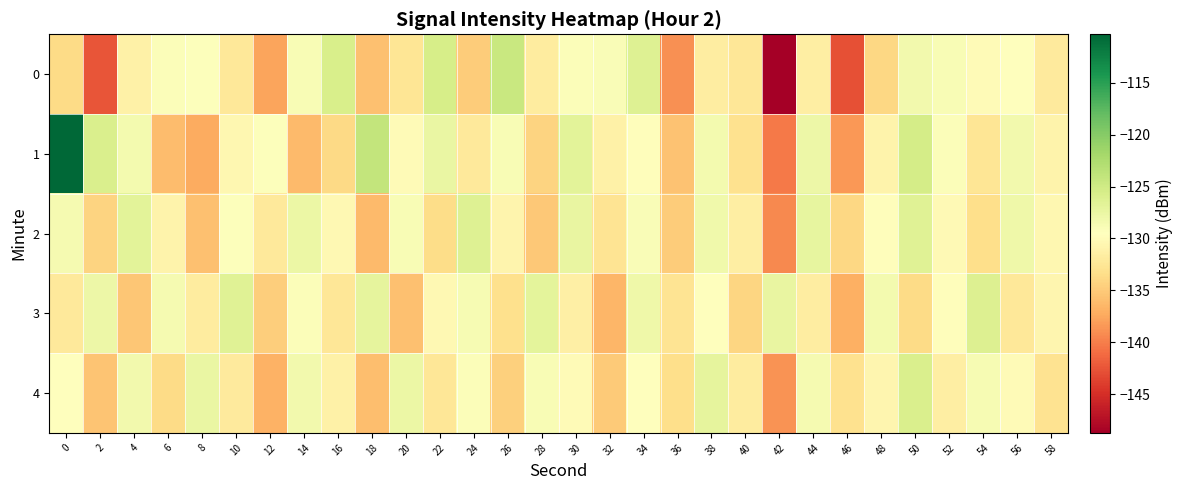

What is the difference between the highest and lowest values at 0?

23.4